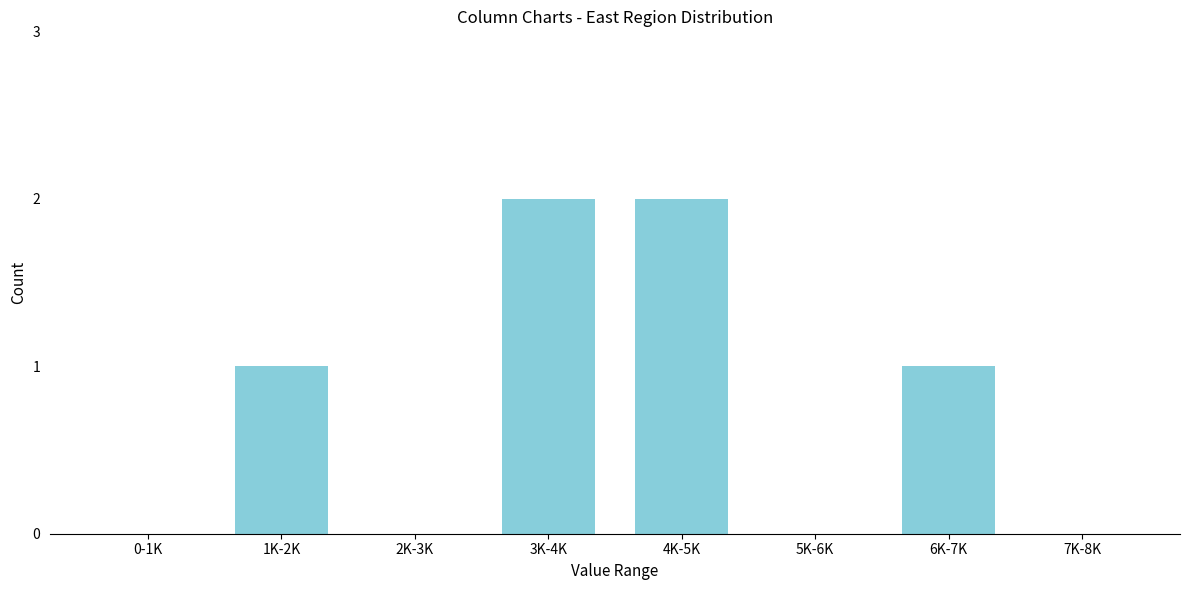

Reading right to left, transcribe all the data shown in this chart.

7K-8K=0	6K-7K=1	5K-6K=0	4K-5K=2	3K-4K=2	2K-3K=0	1K-2K=1	0-1K=0